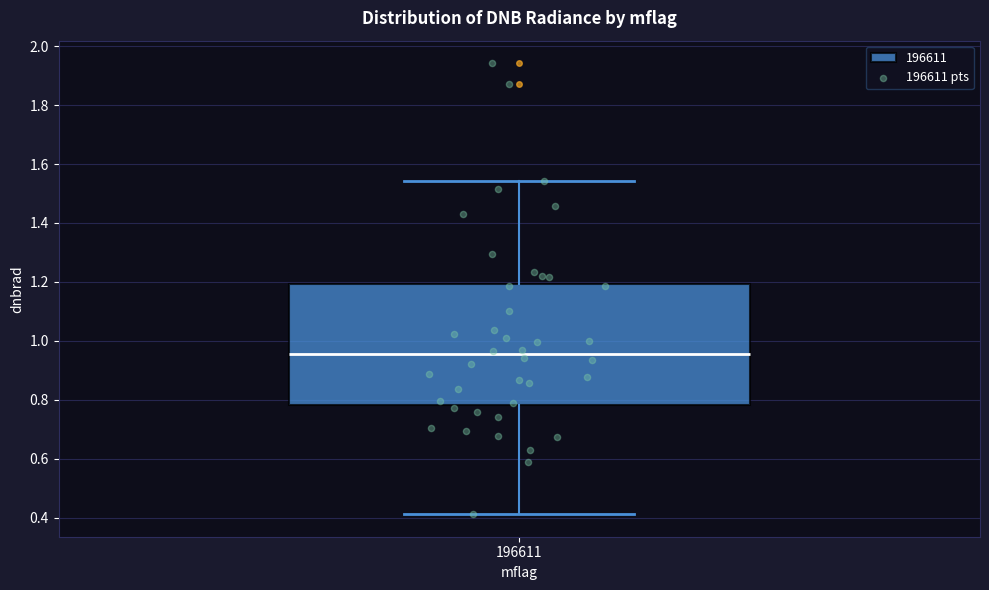

Where does the median line of the box at x = 196611 sit on the y-axis? The values are not printed on the chart, so give them approximately, as read against the axis.

0.96